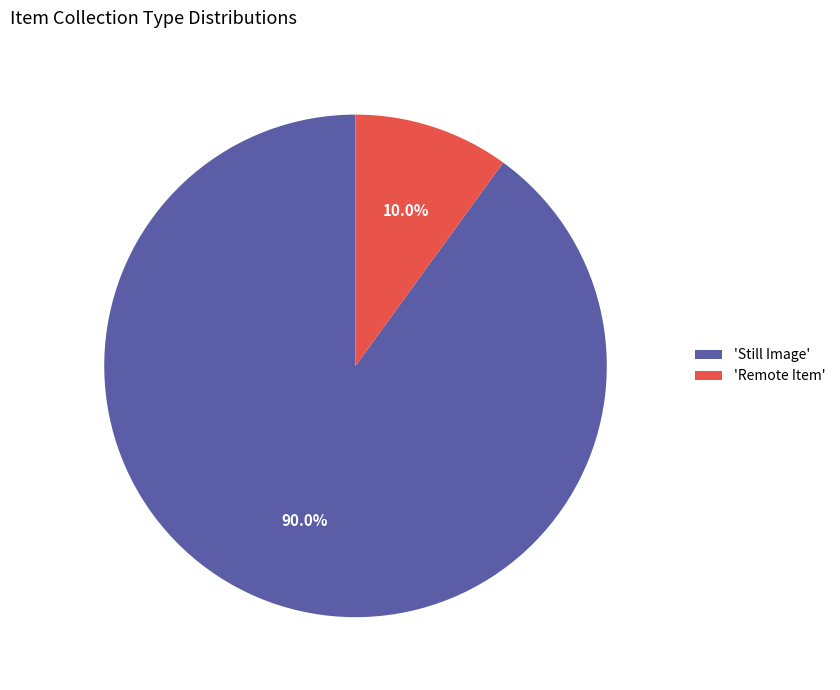

Is there a majority slice in this chart?

Yes